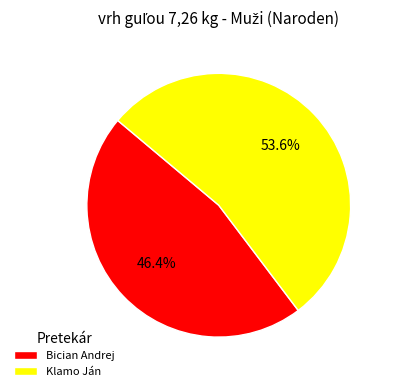

Is there a majority slice in this chart?

Yes